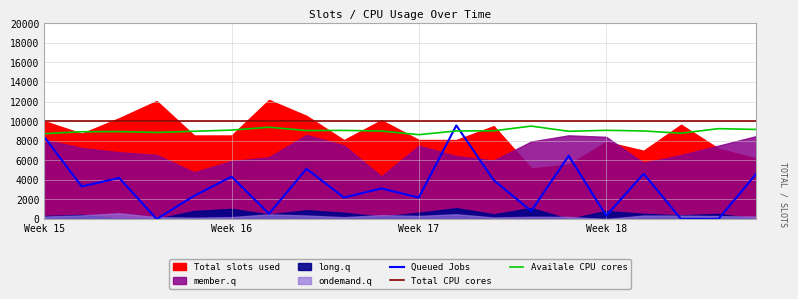

At how many categories does at least one series exceed 2050?

20